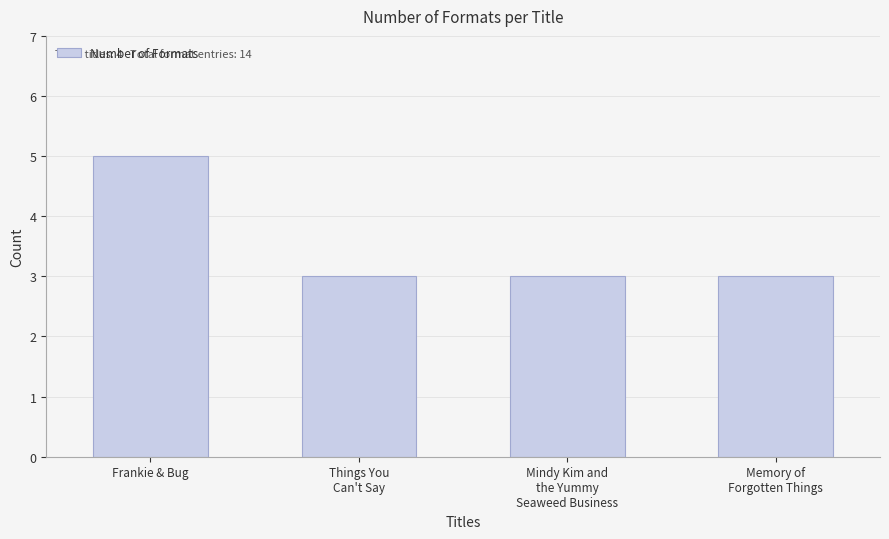

True or false: the data shows 8 at Frankie & Bug.

False